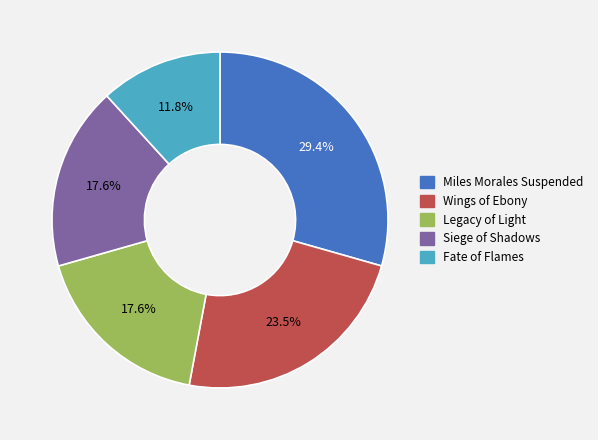

To the nearest percent, what portion does Miles Morales Suspended represent?

29%